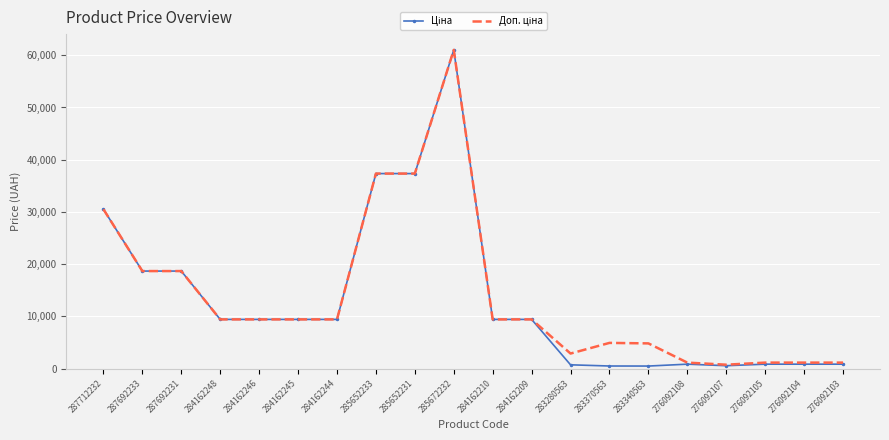

At which category is the sum across all series the highest?

285672232